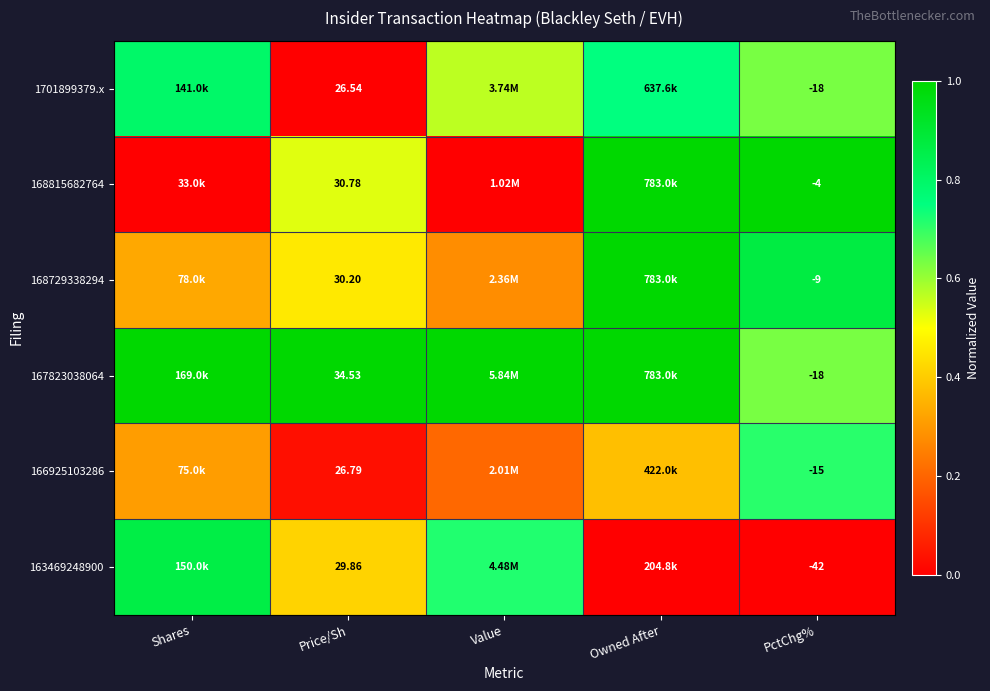

What is the average value of the 163469248900 series?

0.4